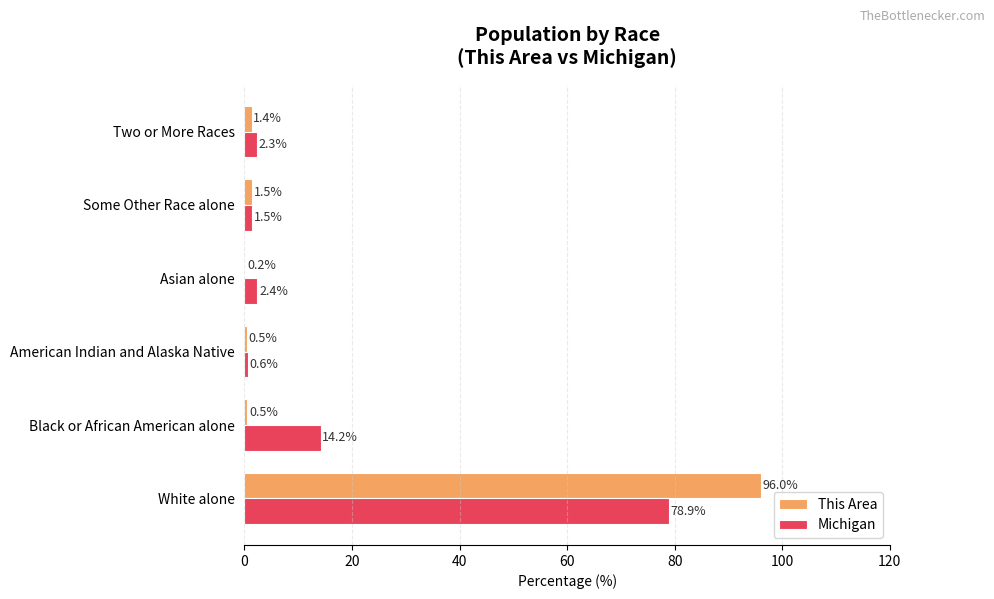

True or false: This Area has a value of 1.5 at Some Other Race alone.

True